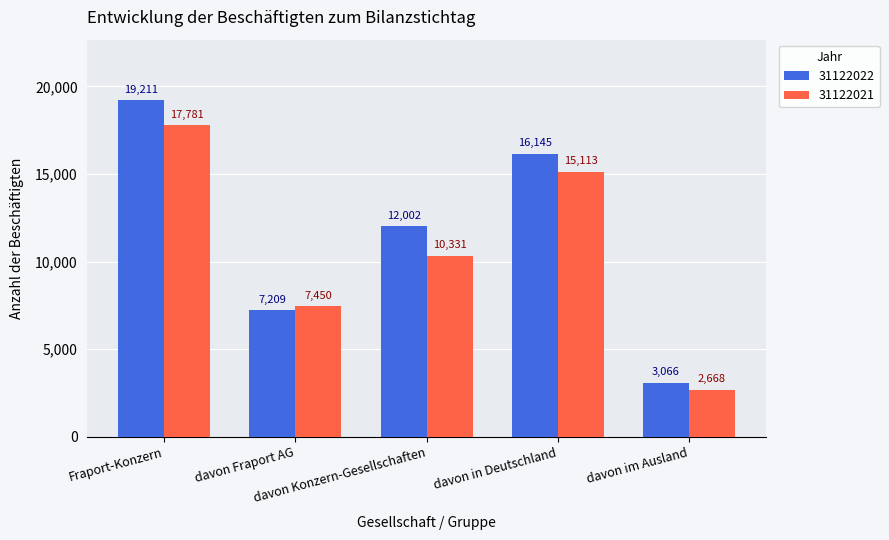

Count the 31122022 values in the range 7209 to 16145.

3